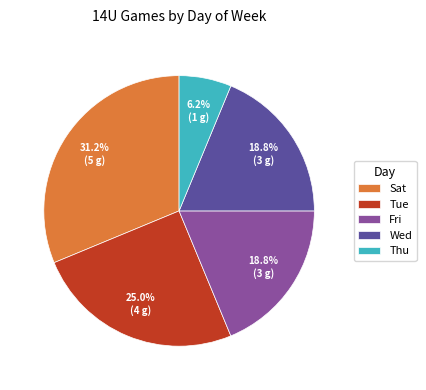

Which has a higher value, Thu or Fri?

Fri